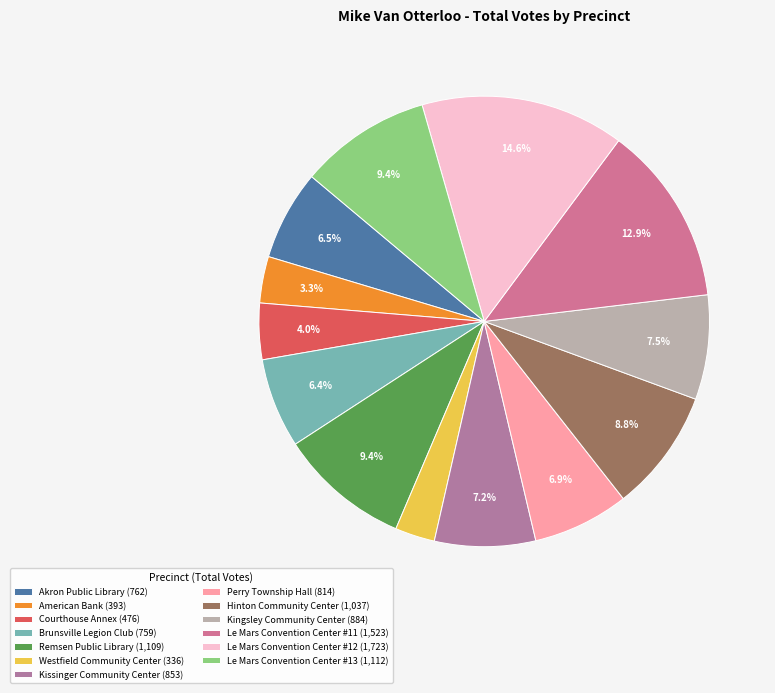

True or false: Le Mars Convention Center #13 accounts for 9% of the total.

True